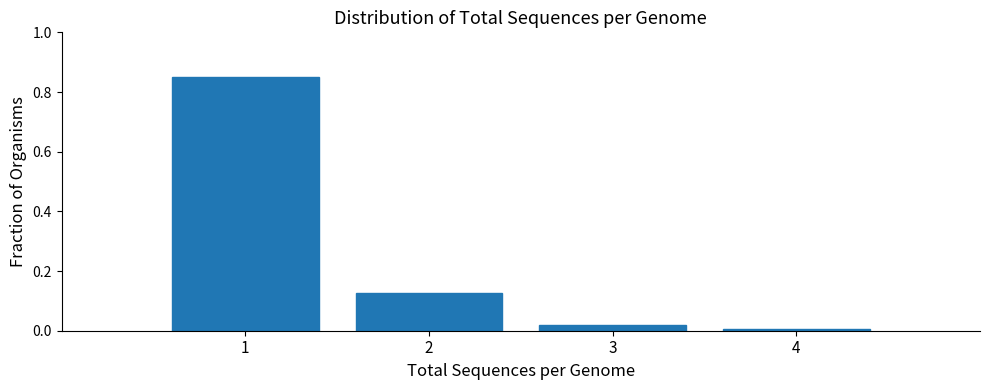

Over which range of the x-axis is the bar tallest?

0.5 to 1.5